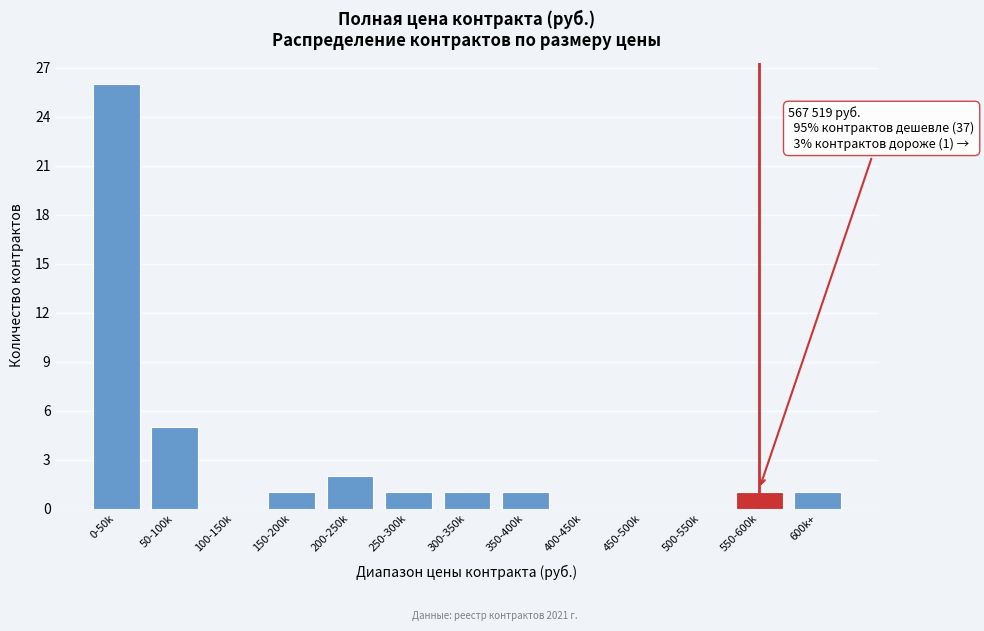

Reading right to left, transcribe all the data shown in this chart.

600k+=1	550-600k=1	500-550k=0	450-500k=0	400-450k=0	350-400k=1	300-350k=1	250-300k=1	200-250k=2	150-200k=1	100-150k=0	50-100k=5	0-50k=26